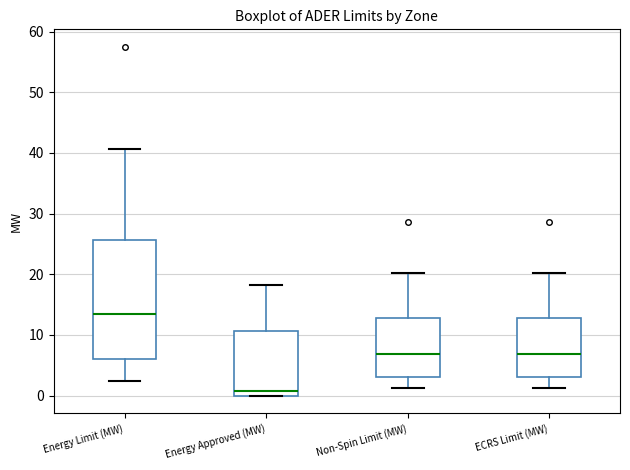

Reading left to right, transcribe this box plot: for each box, give where its median line is, the range the box spans, and where its two whiskers end, as read against the y-axis. The values are not printed on the chart, so give them approximately, as read against the axis.

Energy Limit (MW): median 14, box 6 to 26, whiskers 2 to 41
Energy Approved (MW): median 1, box 0 to 11, whiskers 0 to 18
Non-Spin Limit (MW): median 7, box 3 to 13, whiskers 1 to 20
ECRS Limit (MW): median 7, box 3 to 13, whiskers 1 to 20